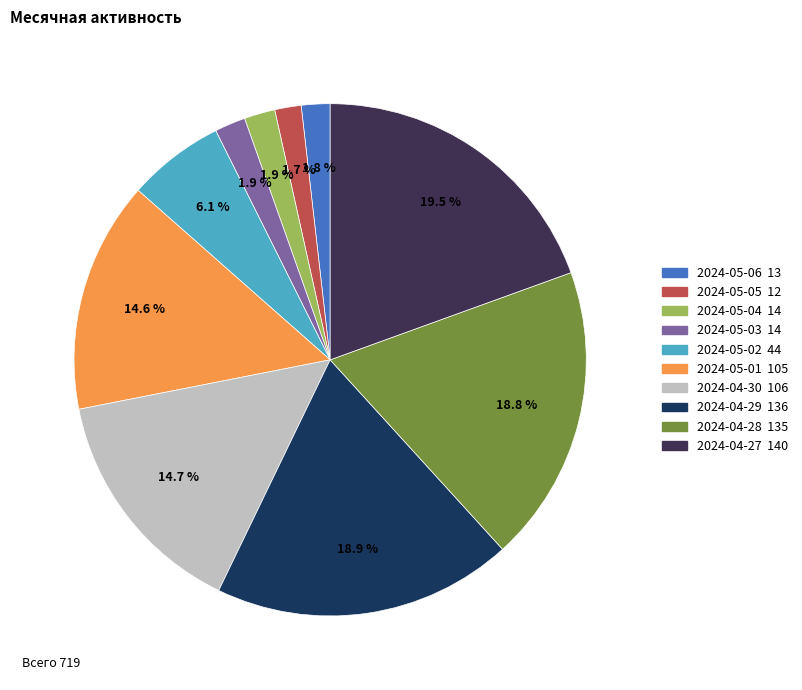

What percentage is the 2024-05-06 slice, to the nearest percent?

2%